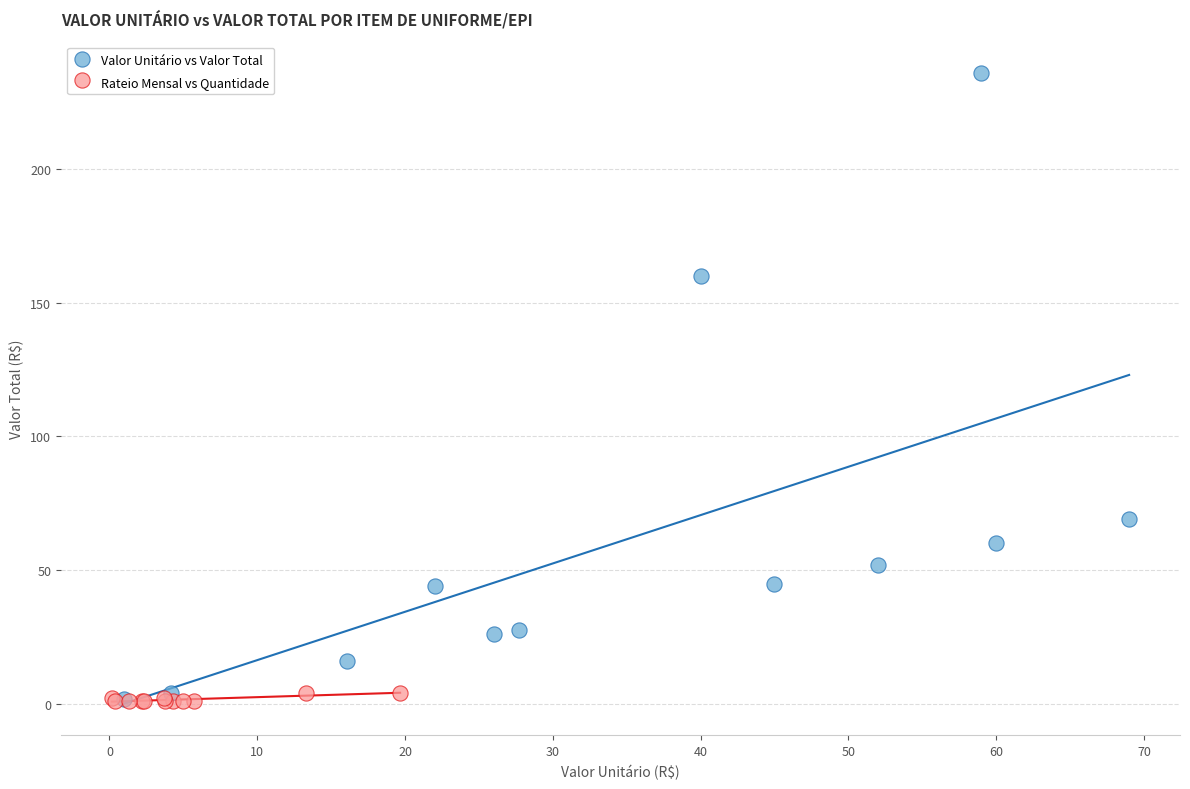

Which series has the widest spread of Y values?

Valor Unitário vs Valor Total